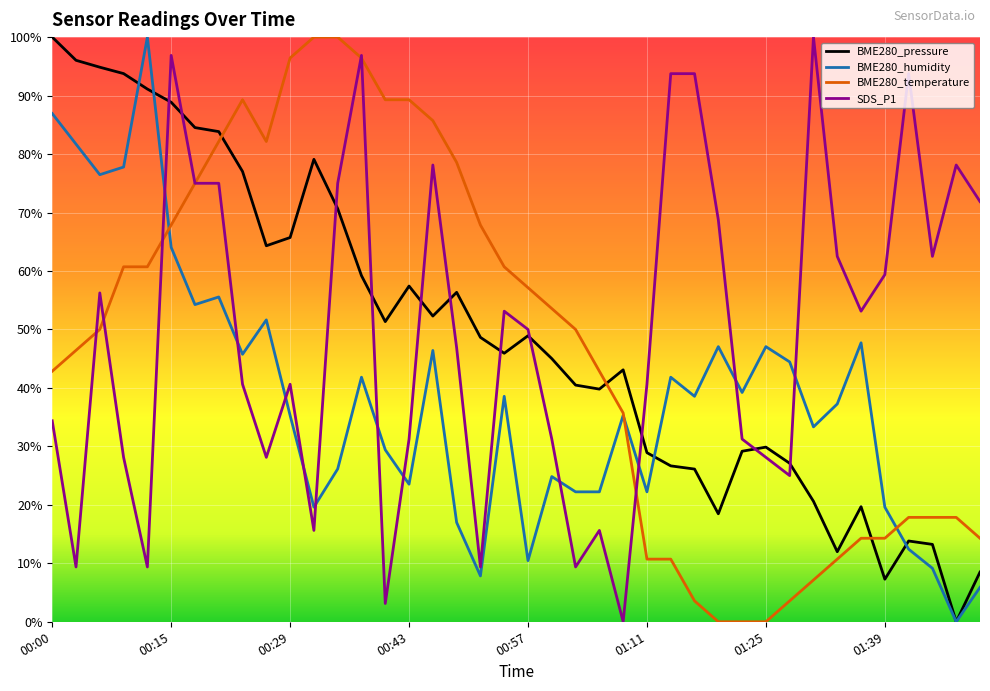

True or false: BME280_humidity and SDS_P1 cross at least once.

True